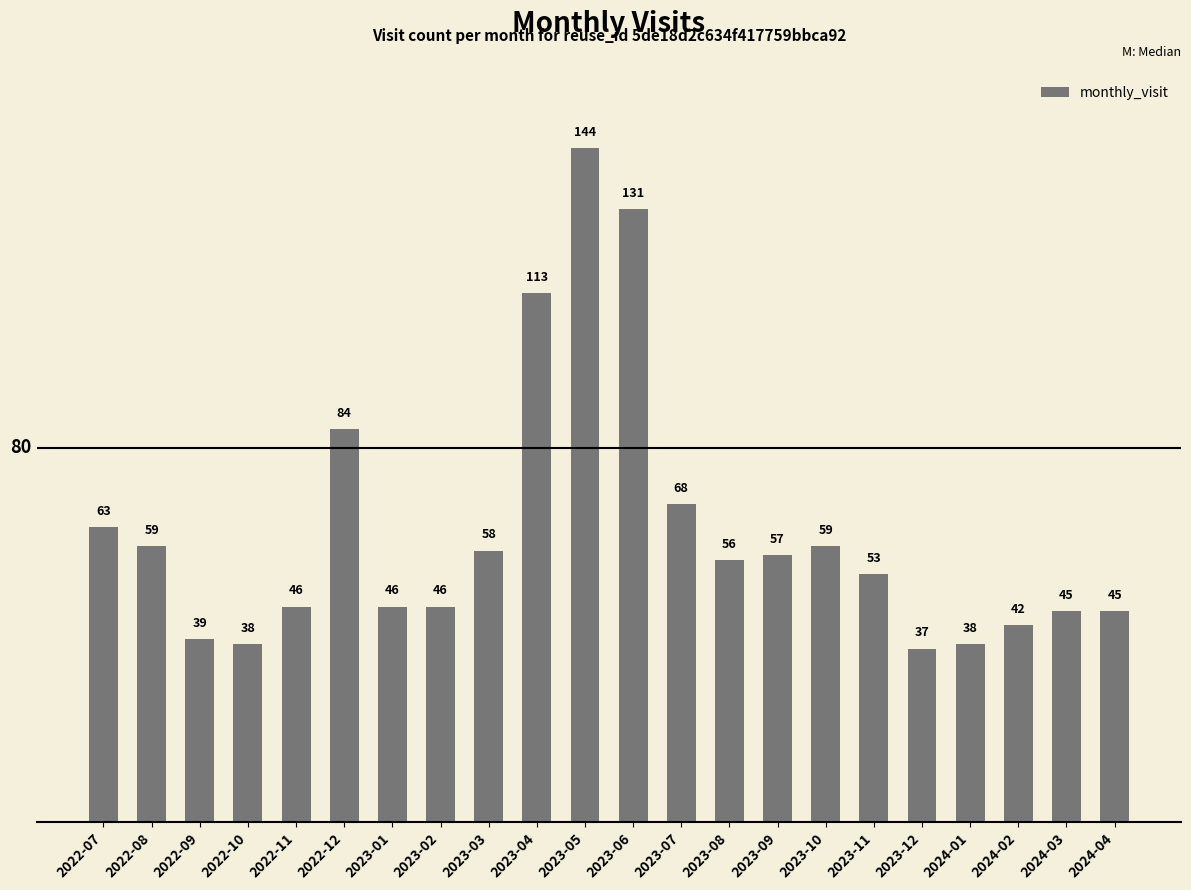

What is the difference between the values at 2022-08 and 2024-04?

14